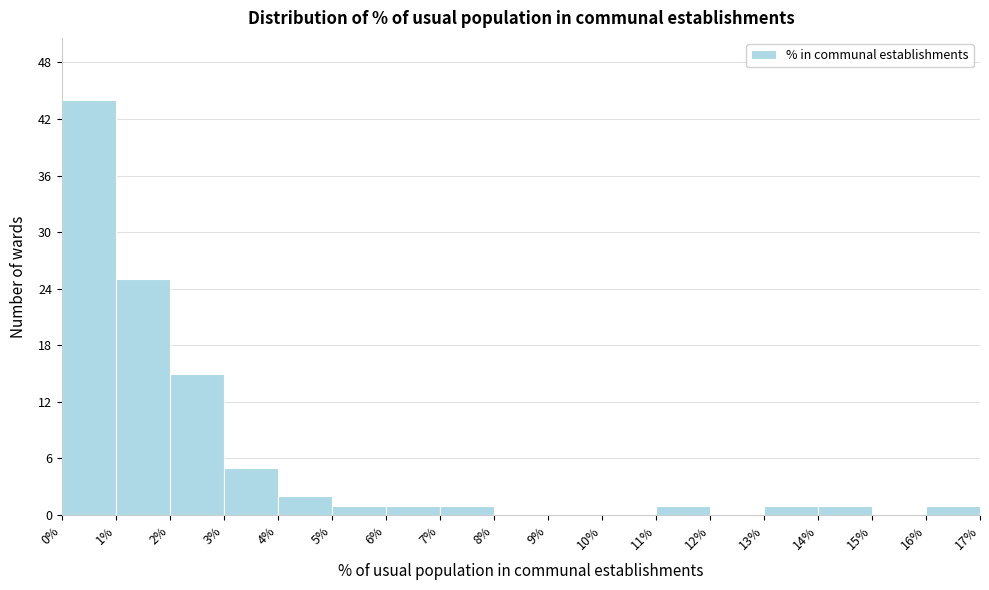

Over which range of the x-axis is the bar tallest?

0% to 1%